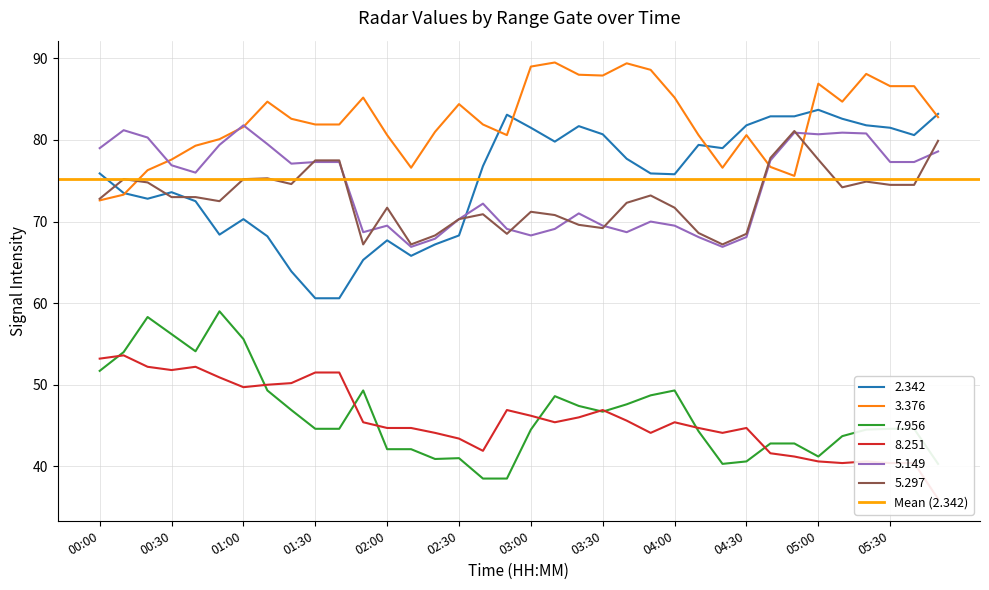

At which category does   8.251 reach its first local valley?

00:30